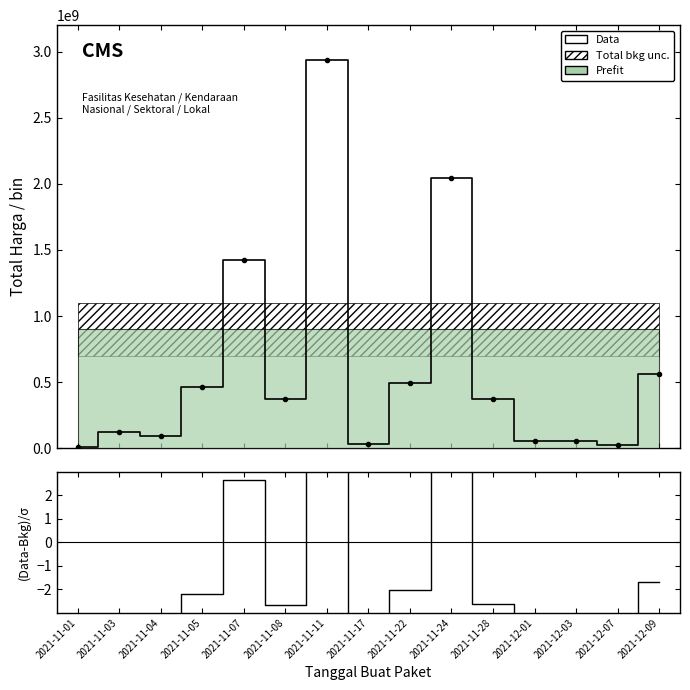

Where is the first local minimum for (Data-Bkg)/σ?

2021-11-04